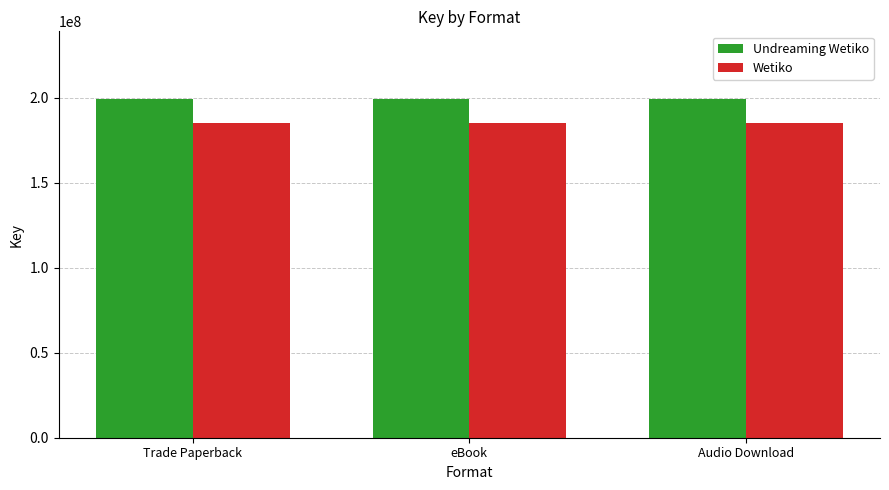

Reading left to right, list all the values displayed in this chart.

Undreaming Wetiko: 199334140	199334140	199334140
Wetiko: 185340584	185340584	185340584